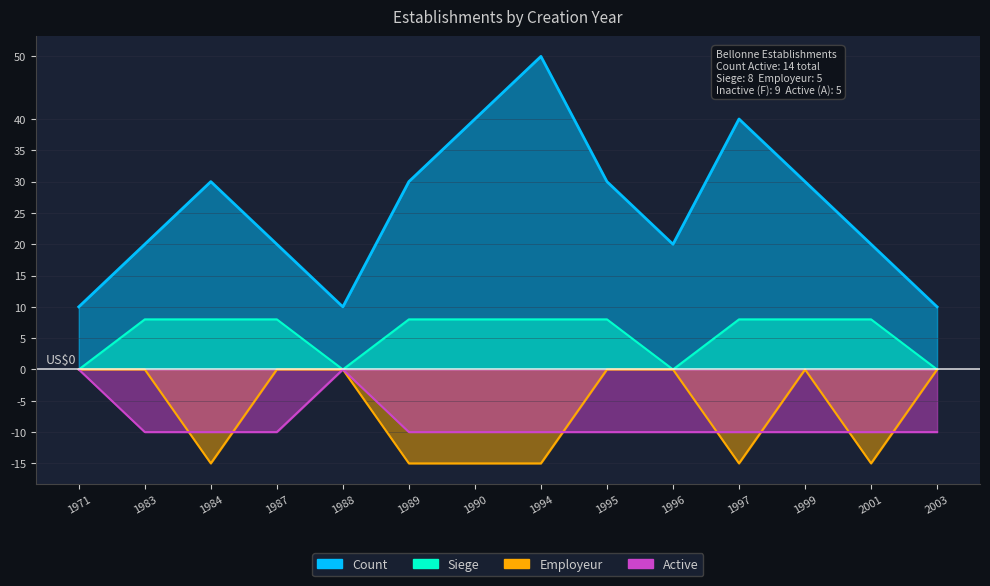

At which category does the chart reach its minimum across all series?

1984